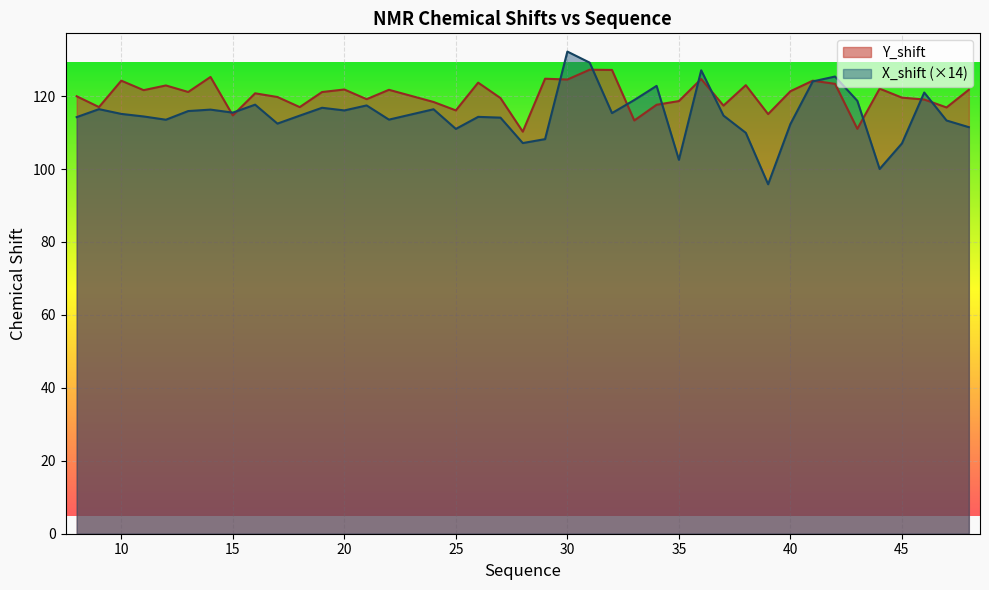

Is it true that X_shift equals 108.2 at 29?

True